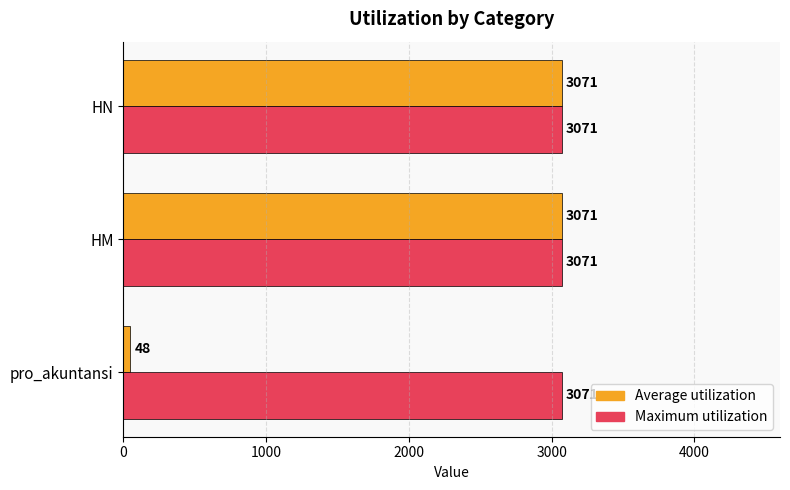

Which series has the widest spread of values?

Average utilization